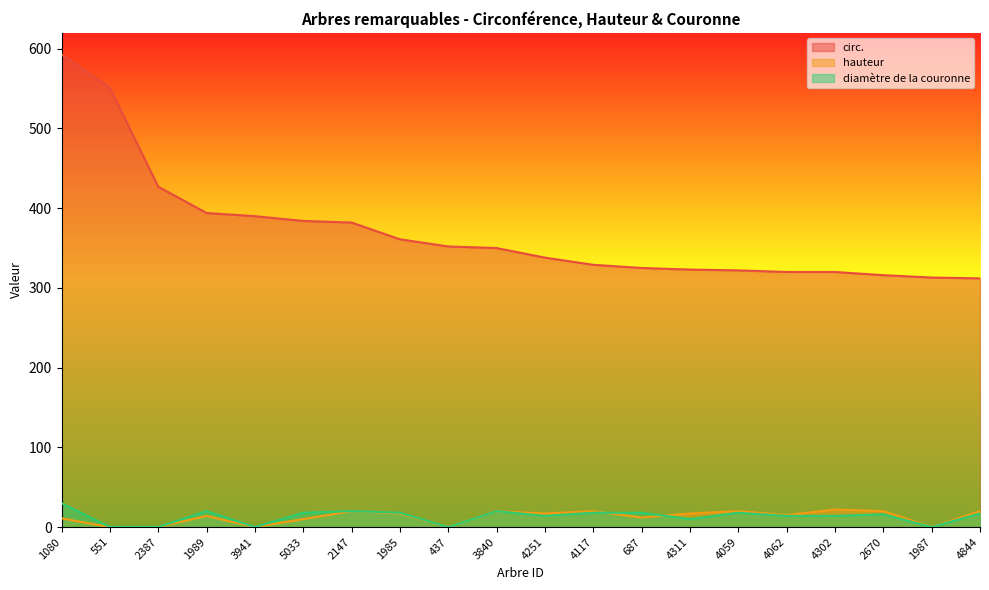

Reading right to left, extract all data points from this chart.

circ.: 4844=312	1987=313	2670=316	4302=320	4062=320	4059=322	4311=323	687=325	4117=329	4251=338	3840=350	437=352	1985=361	2147=382	5033=384	3941=390	1989=394	2387=427	551=551	1080=593
hauteur: 4844=20	1987=0	2670=20	4302=22	4062=15	4059=20	4311=17	687=12	4117=20	4251=17	3840=20	437=0	1985=17	2147=20	5033=10	3941=0	1989=14	2387=0	551=0	1080=11
diamètre de la couronne: 4844=17	1987=0	2670=16	4302=14	4062=14	4059=18	4311=10	687=18	4117=18	4251=14	3840=20	437=0	1985=18	2147=20	5033=18	3941=0	1989=20	2387=0	551=0	1080=30